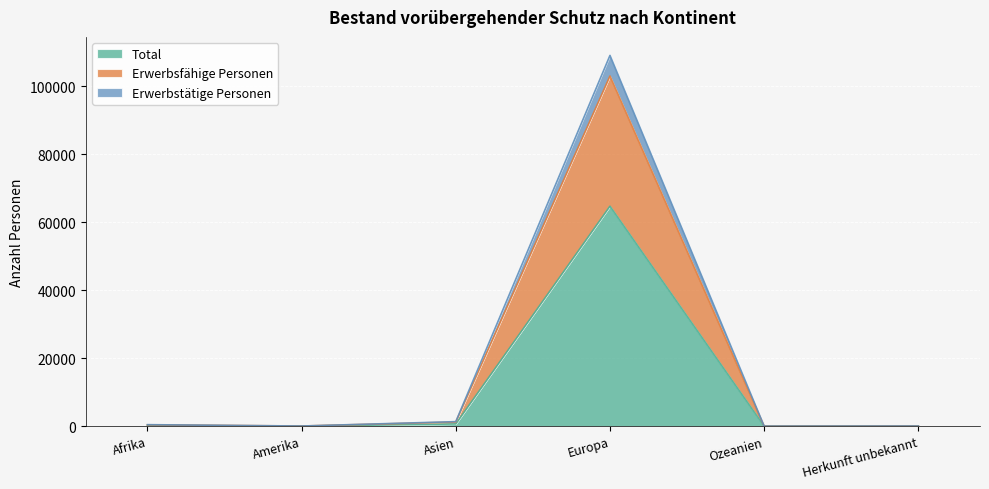

What is the maximum value for Total?

64750